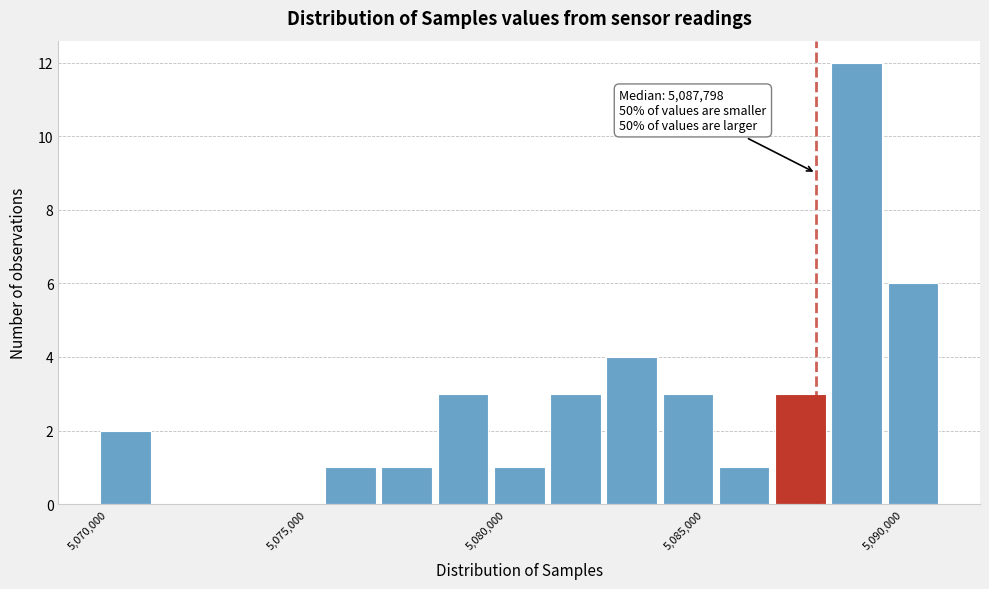

Read against the x-axis, roughly where is the centre of the tallest bar?

5089000